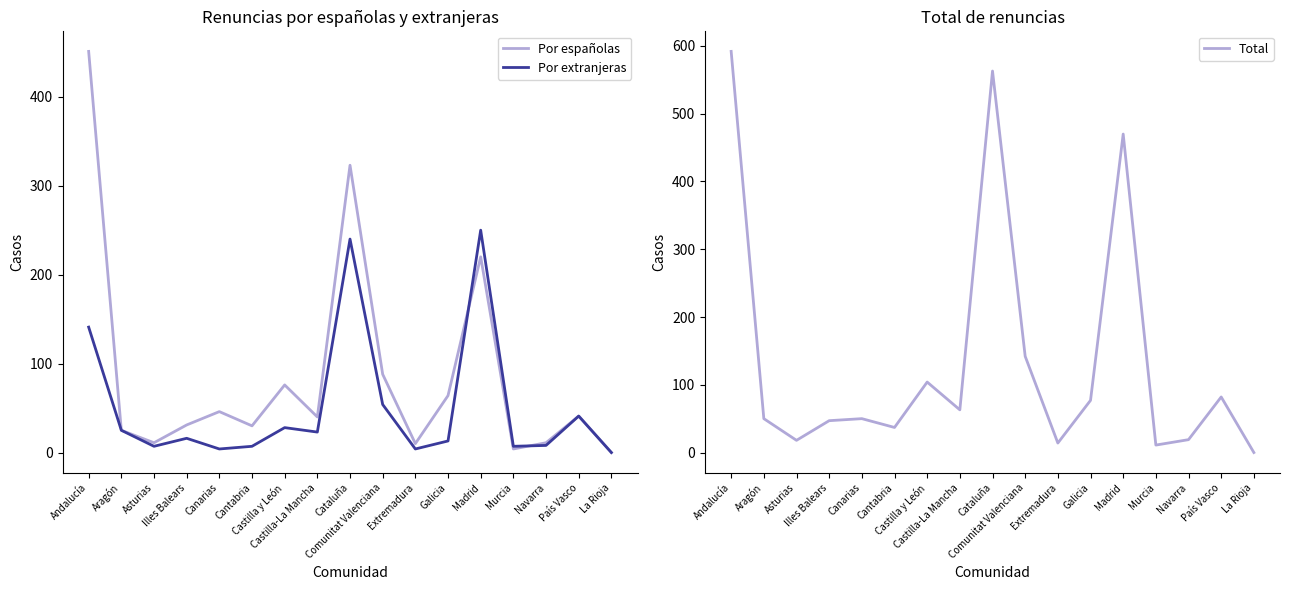

What position from the right is La Rioja?

1